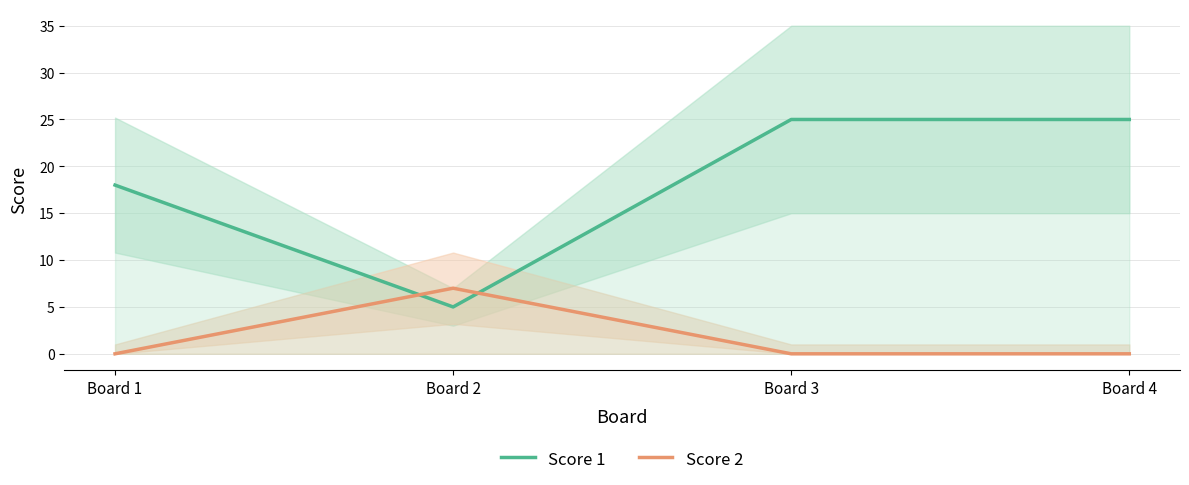

At how many categories does at least one series exceed 21?

2